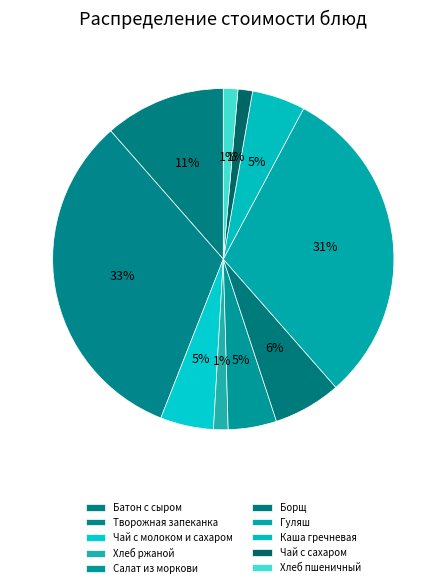

To the nearest percent, what is the combined percentage of Салат из моркови and Борщ?

11%